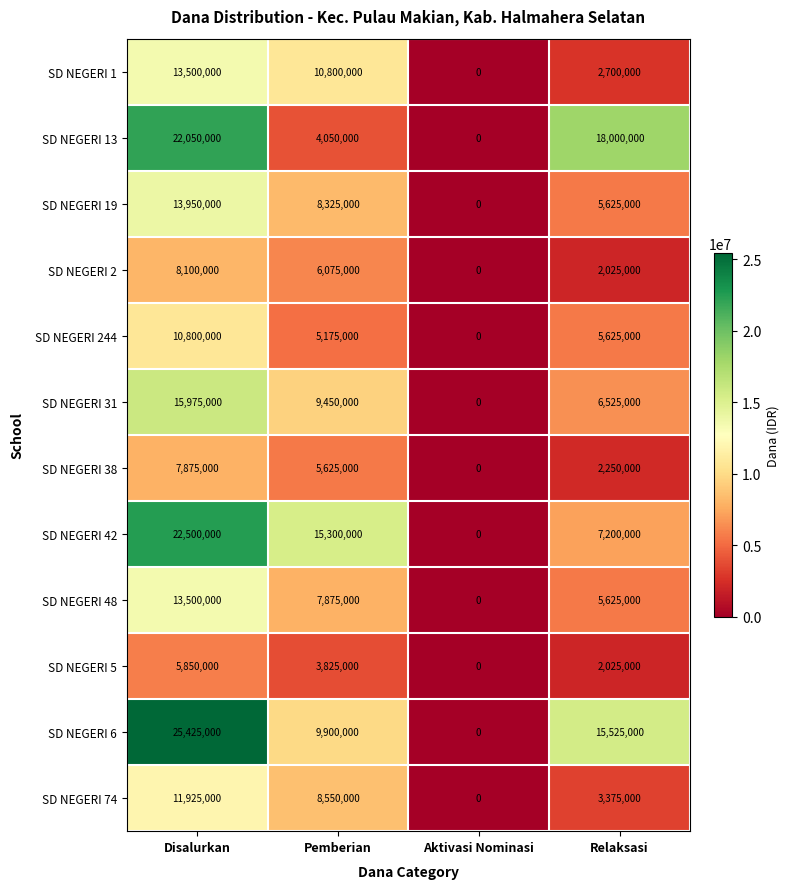

What is the difference between the maximum and second lowest values in the SD NEGERI 42 series?

15300000